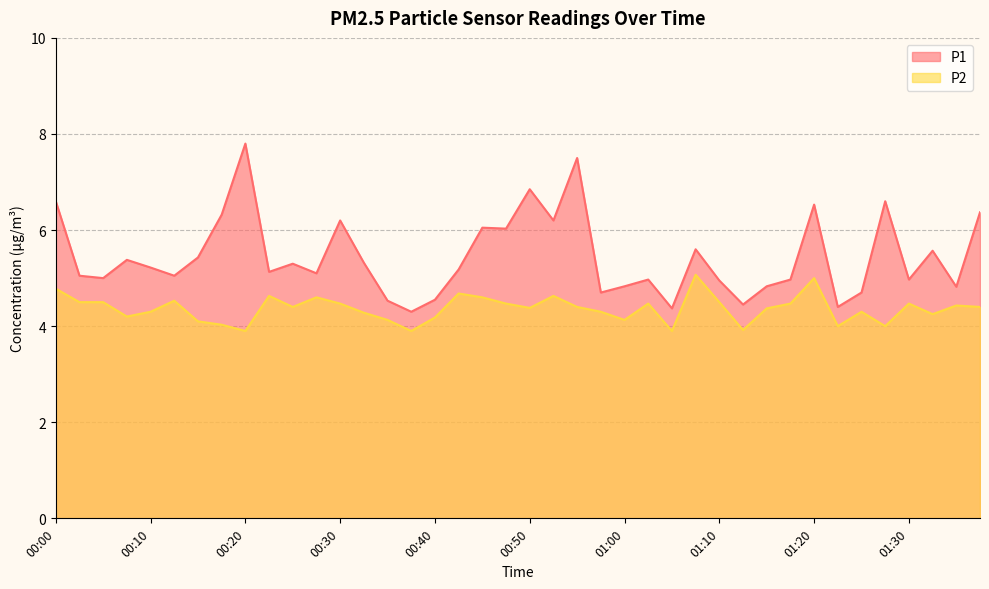

True or false: P1 has a value of 1.9 at 01:25.

False